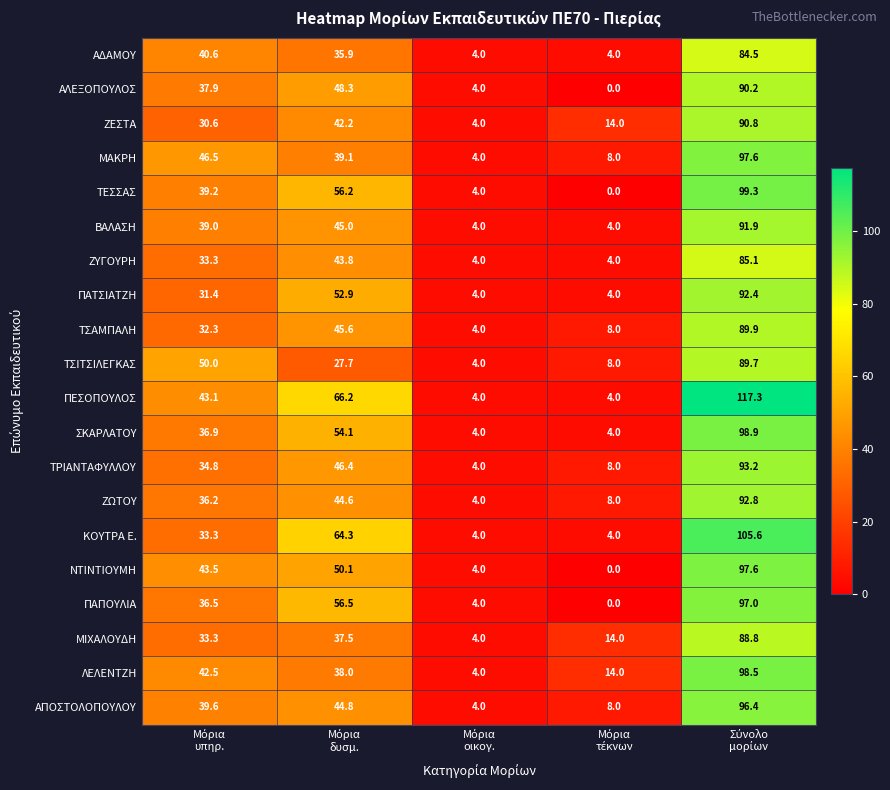

Which series has the widest spread of values?

ΠΕΣΟΠΟΥΛΟΣ